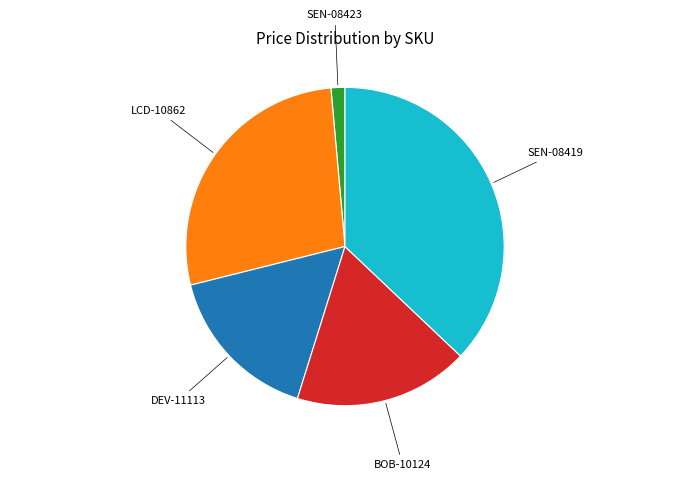

Is there any slice that represents more than half of the pie?

No